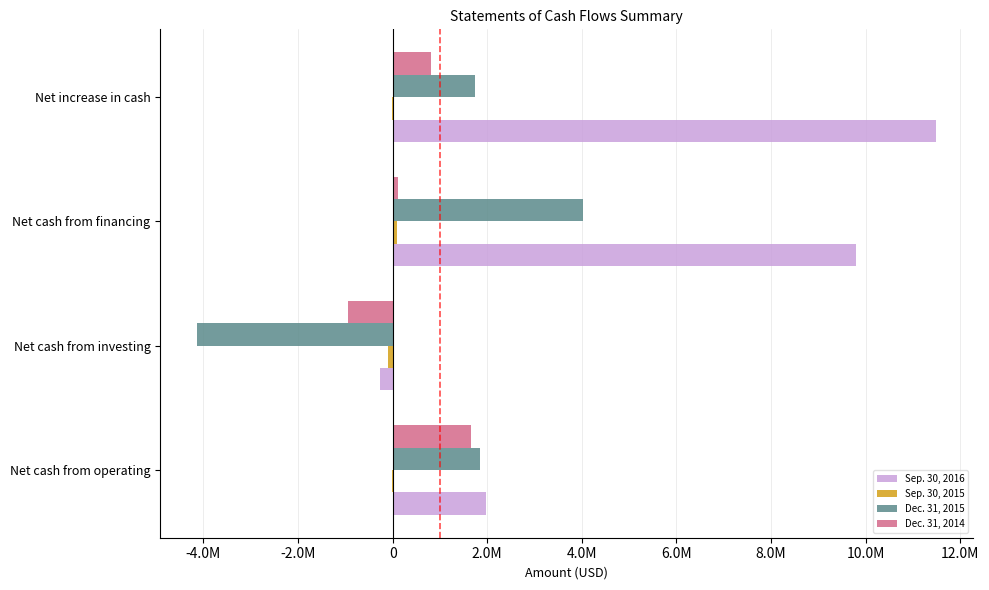

What are all the series names shown in the legend?

Sep. 30, 2016, Sep. 30, 2015, Dec. 31, 2015, Dec. 31, 2014